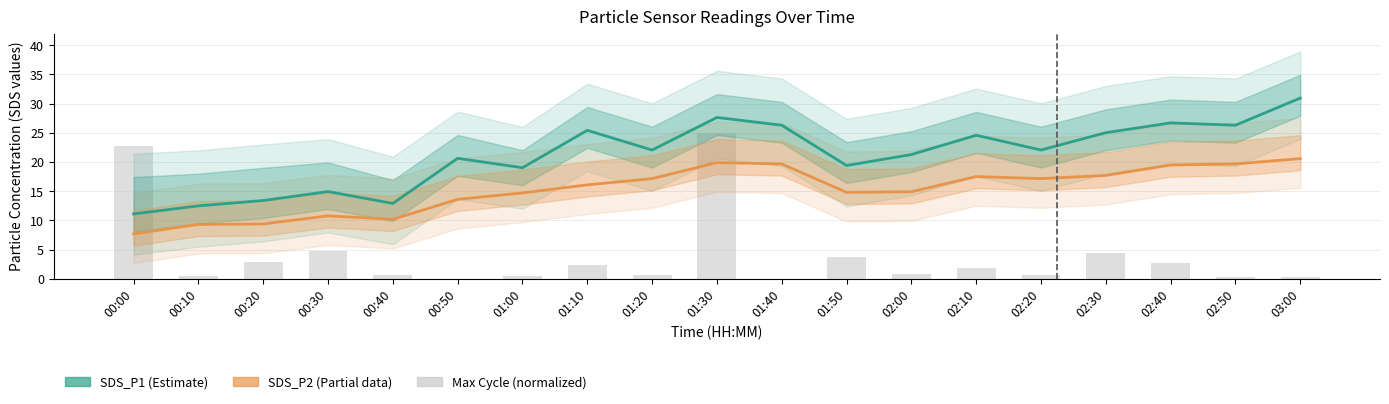

At which category does the chart reach its peak across all series?

03:00